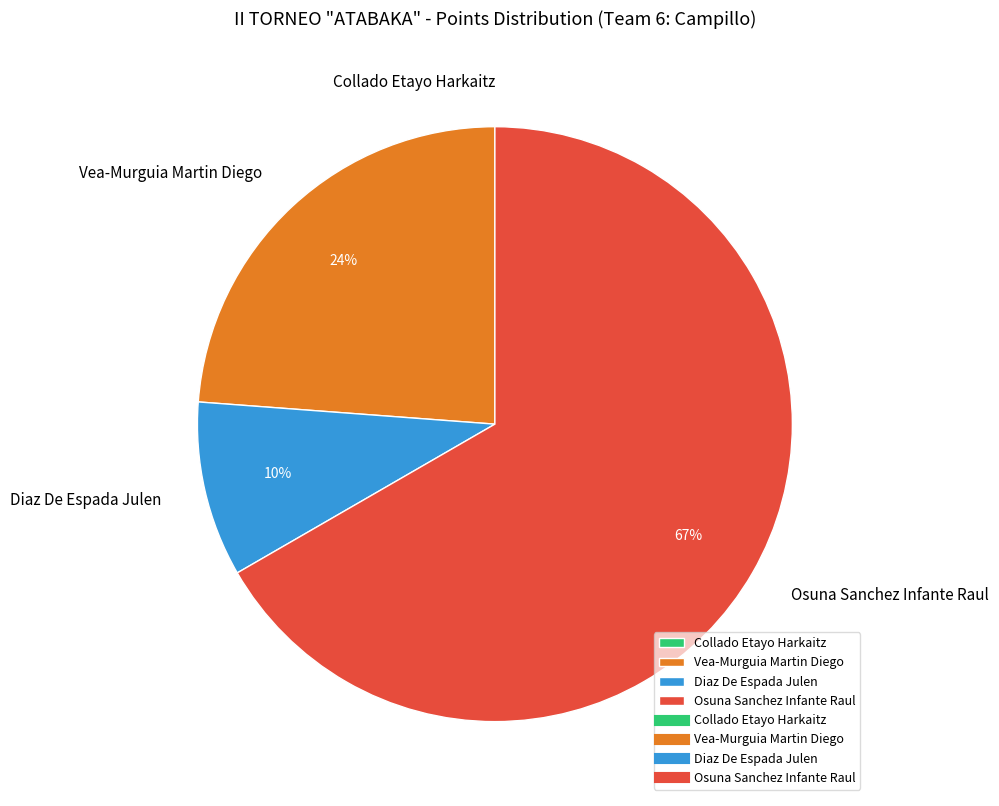

Which has a higher value, Osuna Sanchez Infante Raul or Vea-Murguia Martin Diego?

Osuna Sanchez Infante Raul